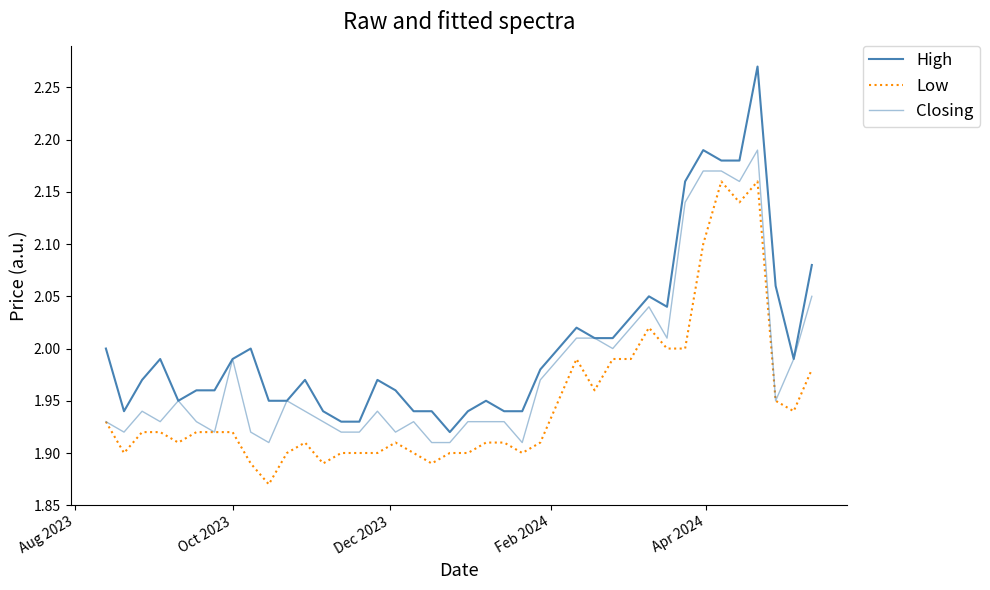

What is the smallest value displayed?

1.9